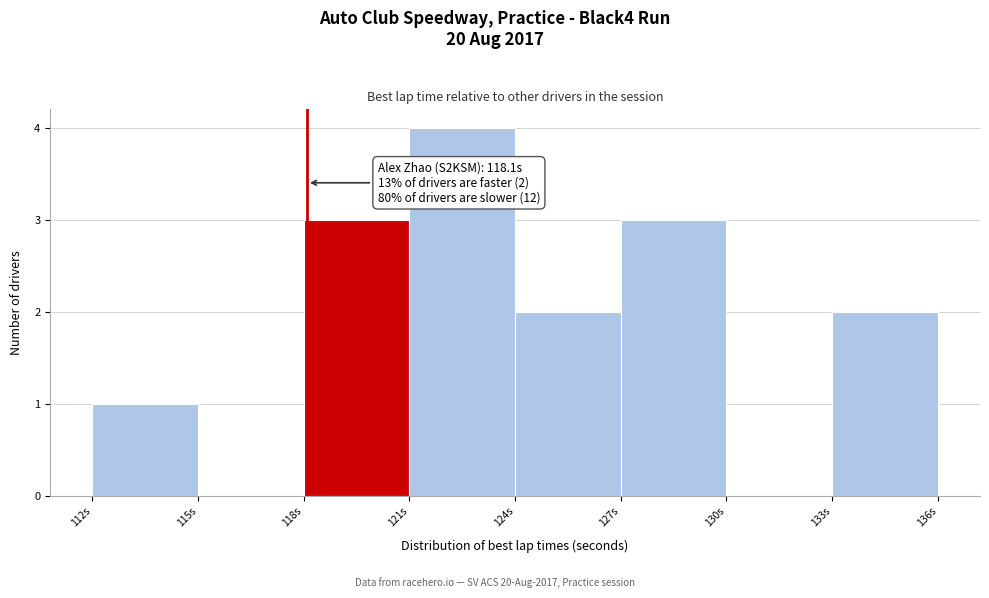

Over which range of the x-axis is the bar tallest?

121 to 124